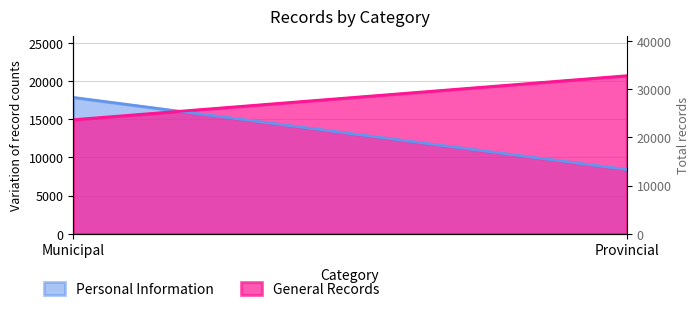

Rank the categories by value from lowest to highest.

Provincial, Municipal